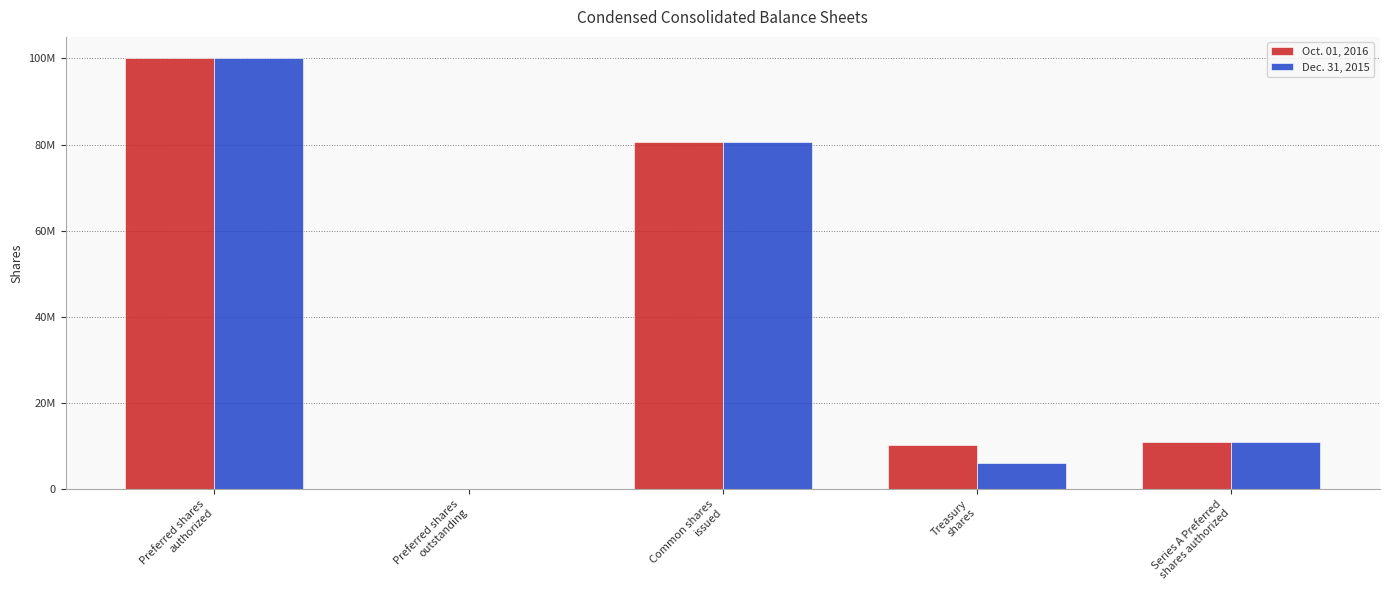

What are all the series names shown in the legend?

Oct. 01, 2016, Dec. 31, 2015